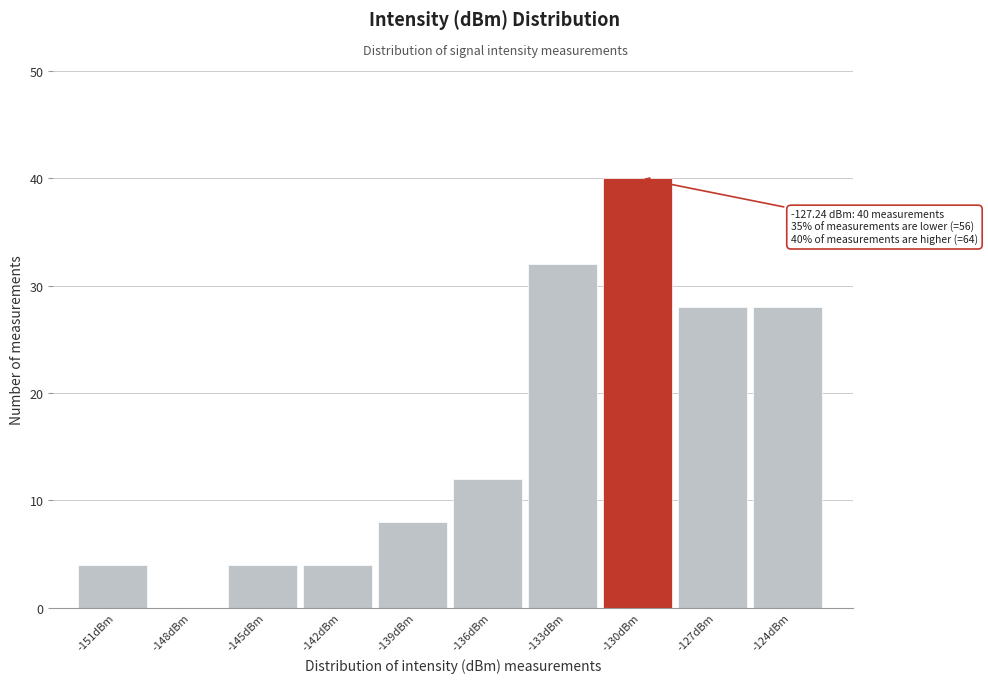

Reading left to right, what are all the values shown in this chart?

-151dBm=4	-148dBm=0	-145dBm=4	-142dBm=4	-139dBm=8	-136dBm=12	-133dBm=32	-130dBm=40	-127dBm=28	-124dBm=28